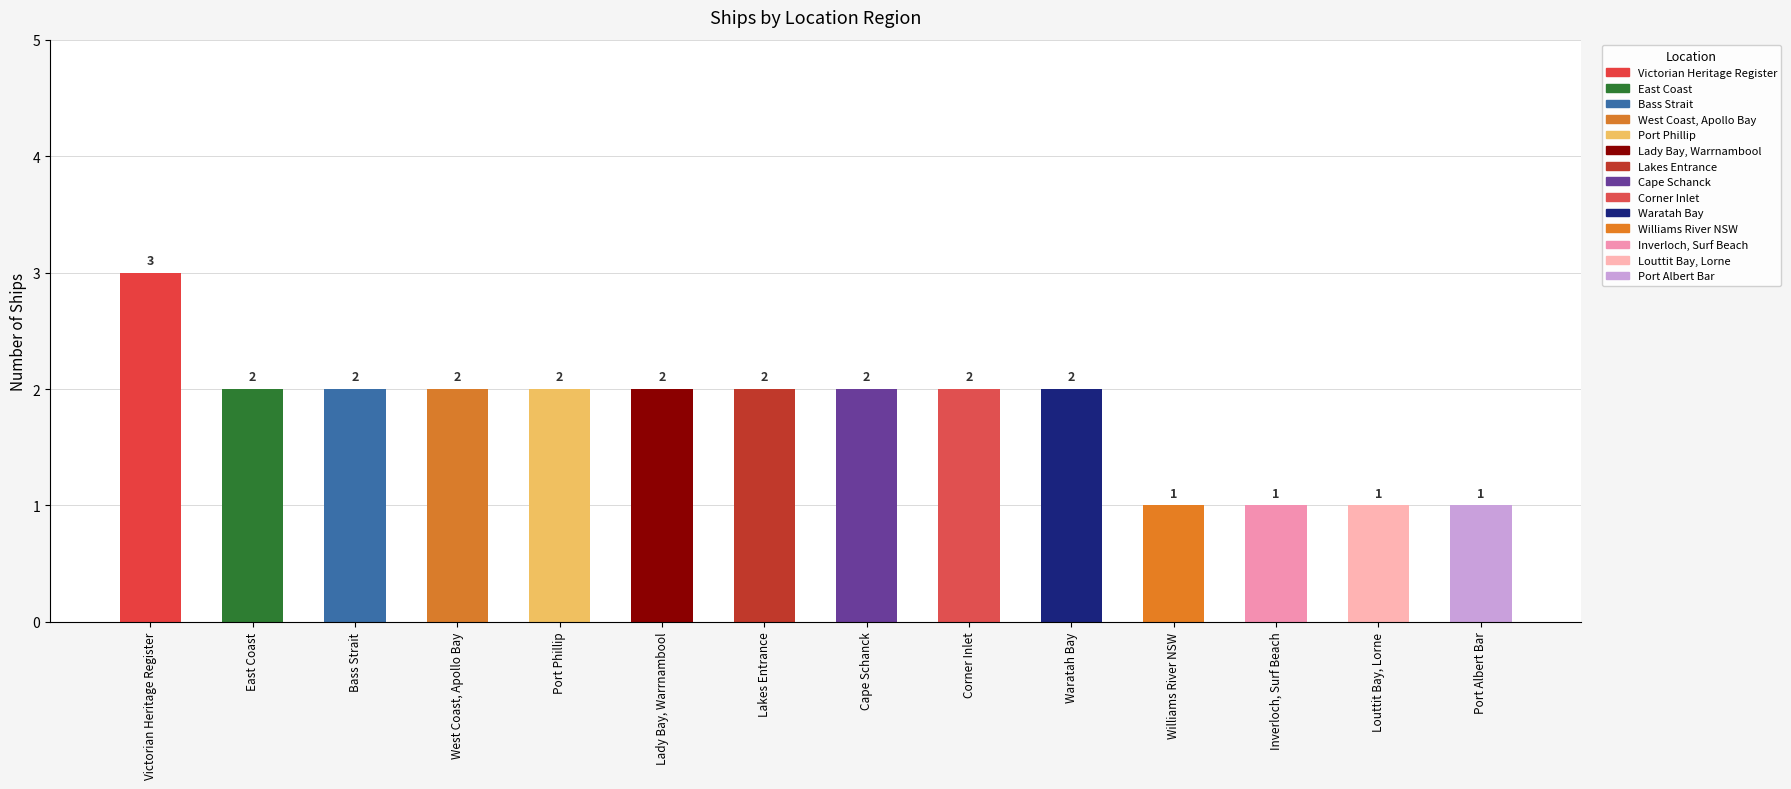

How many bars are there in total?

14